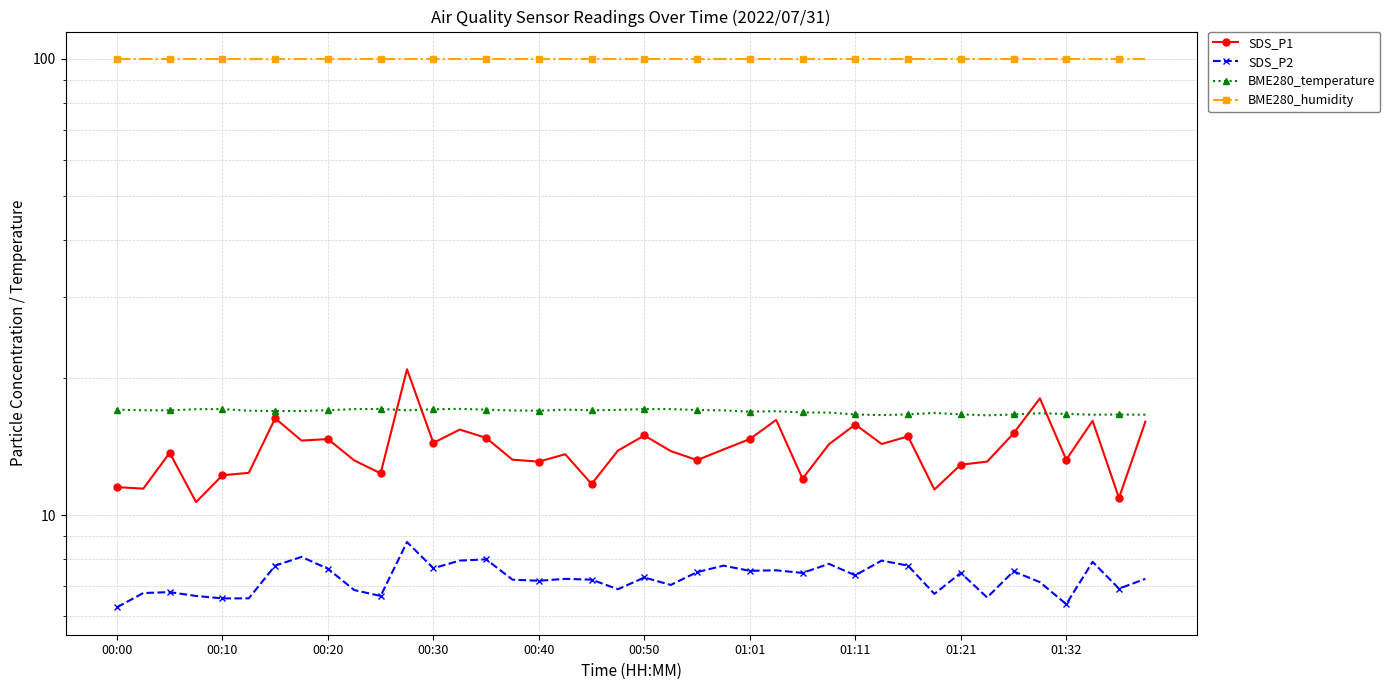

What is the sum of all BME280_humidity values?

4000.0